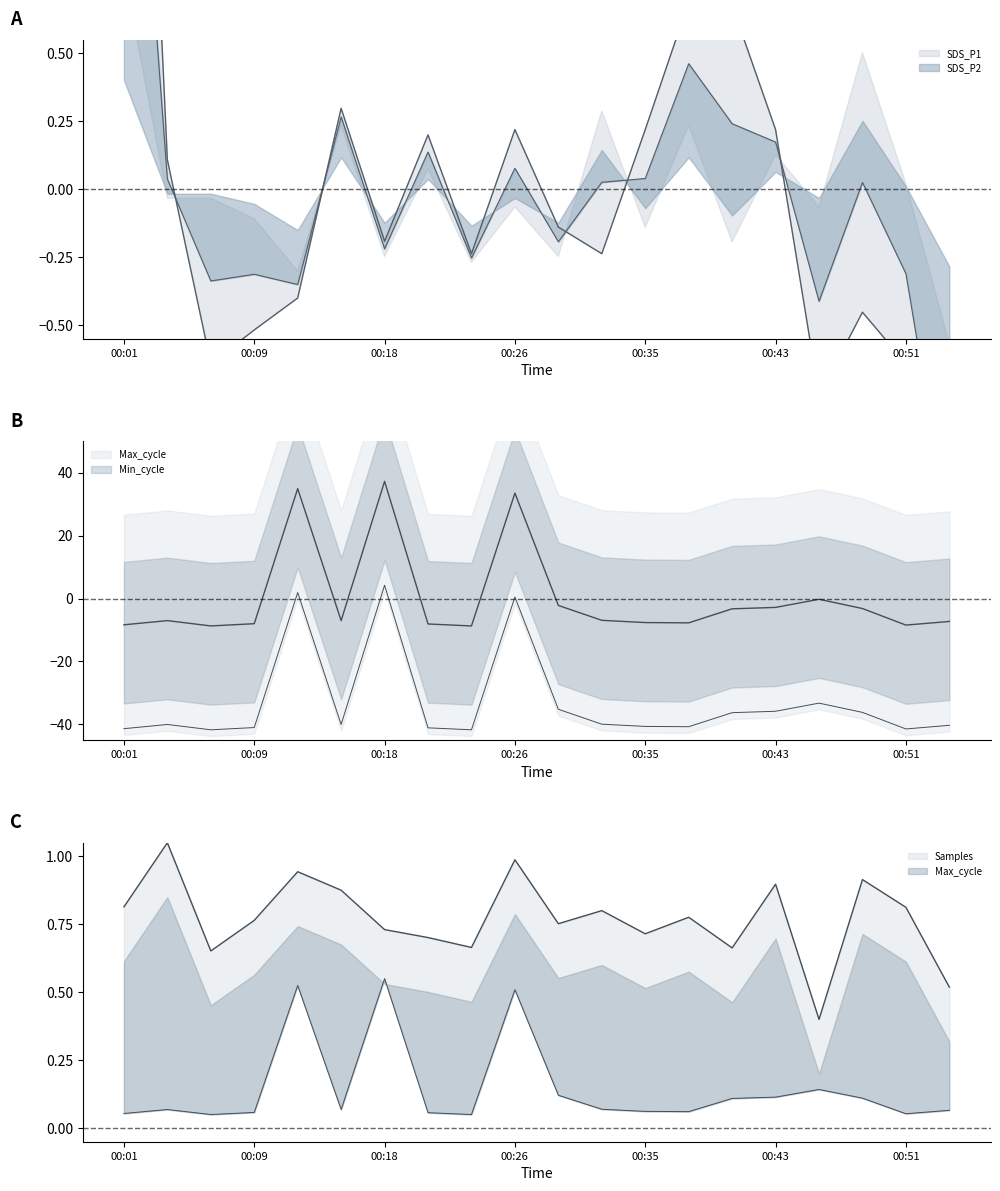

What is the maximum value for Samples?

1.1